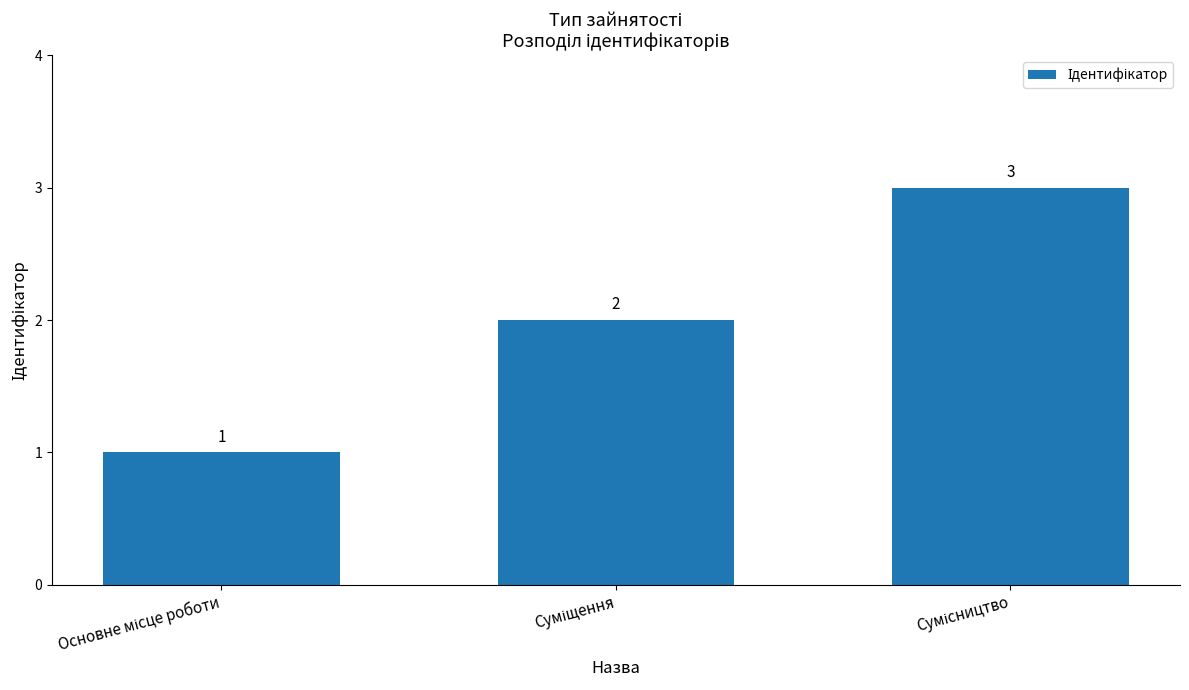

How many values are between 1 and 3?

3